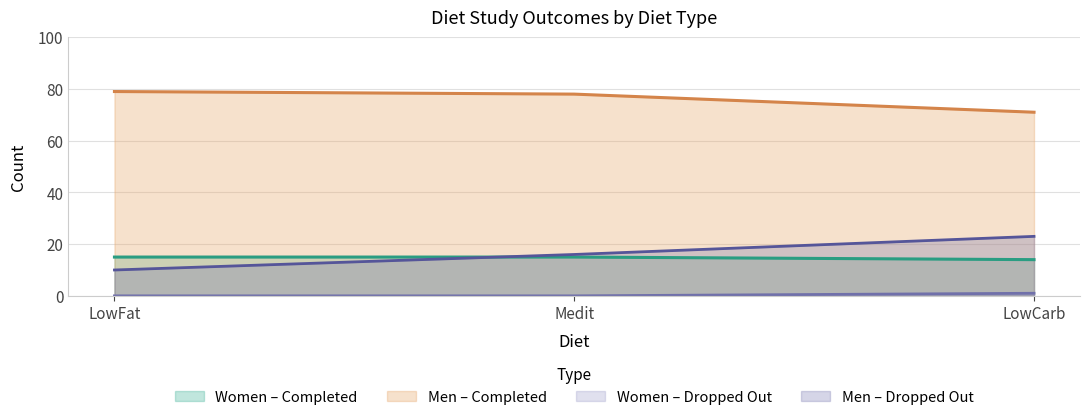

What is the highest value of the Women_DroppedOut series?

1